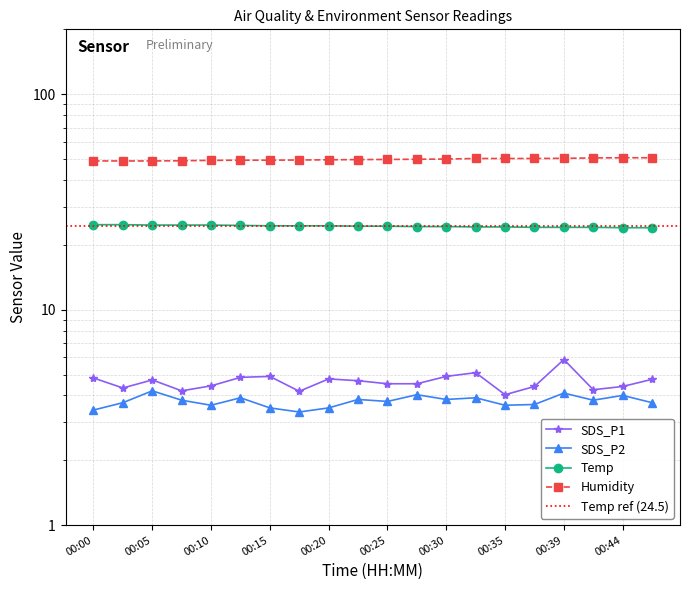

How many lines are shown in the chart?

4